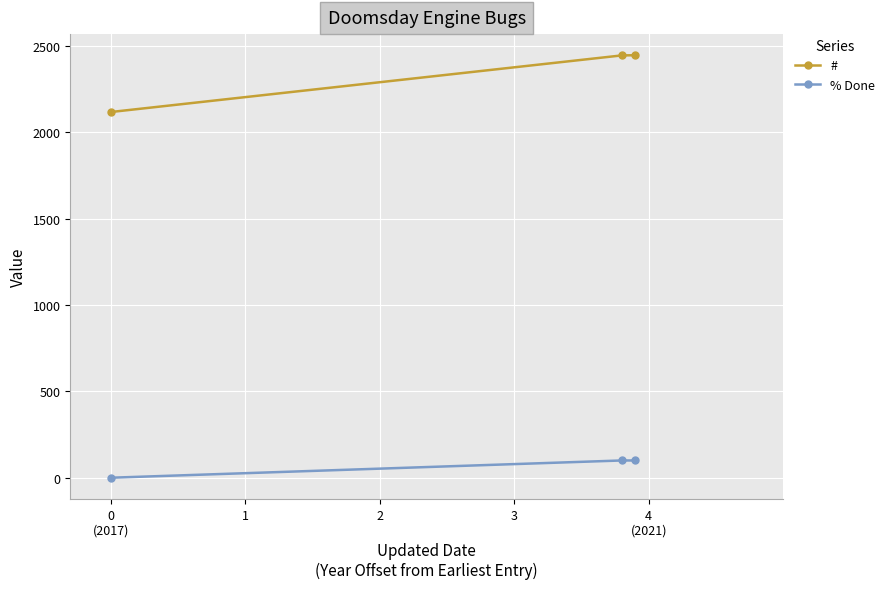

What is the value of the % Done point at the 2nd from the left?

100